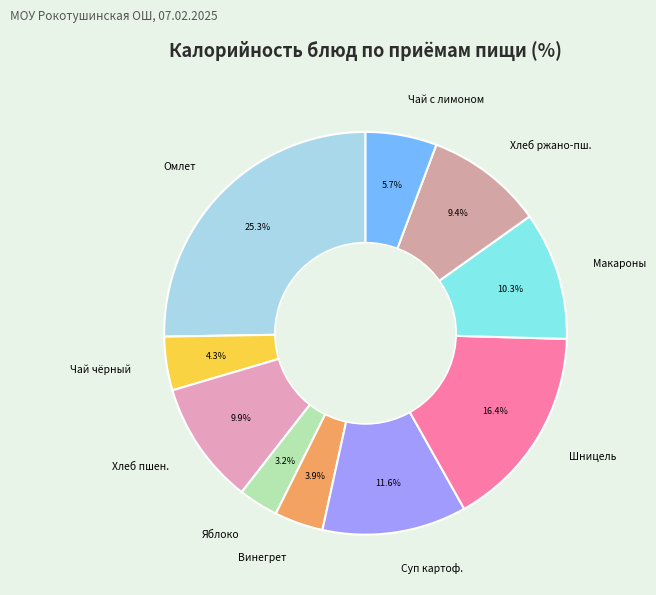

What is the ratio of the value at Шницель to the value at Макароны?

1.6